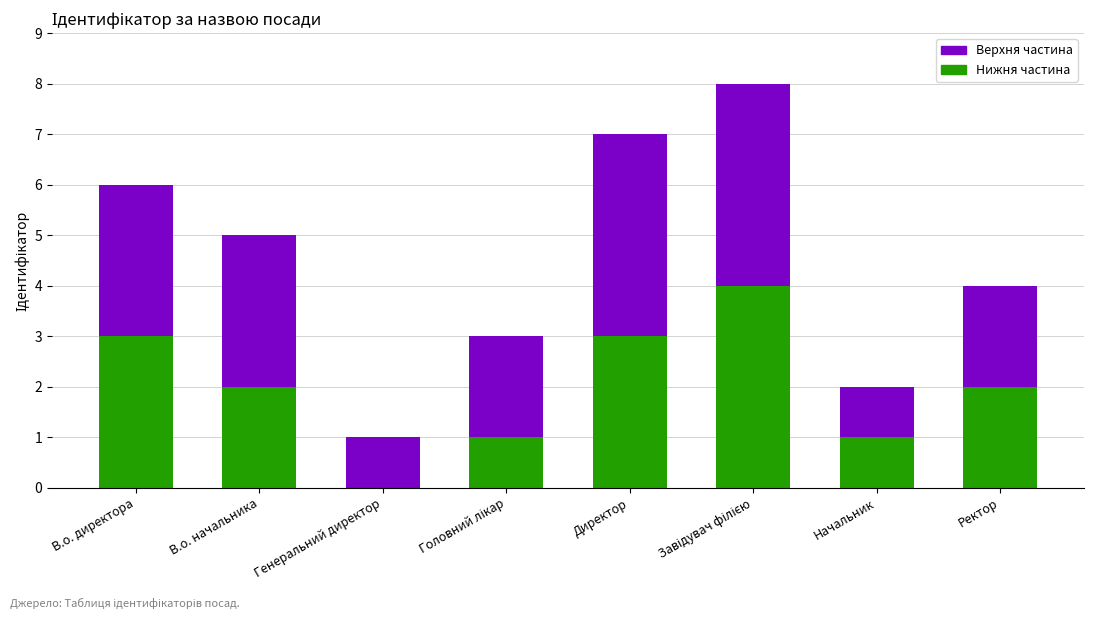

What is the total value across all series at Ректор?

4